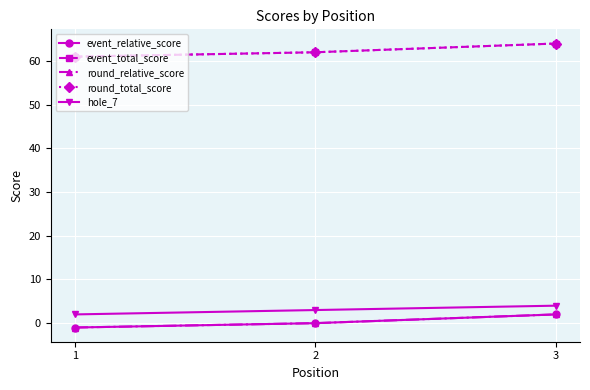

The value of round_total_score at 3 is 64. True or false?

True